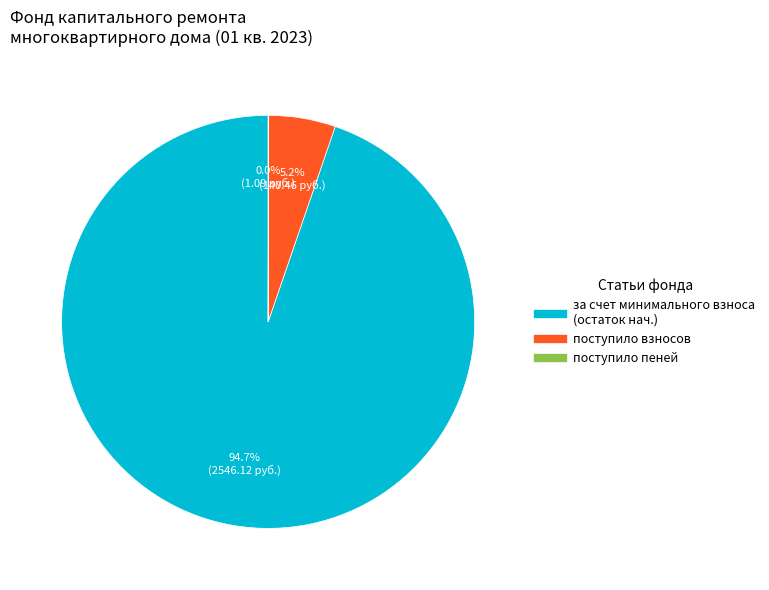

Is there any slice that represents more than half of the pie?

Yes